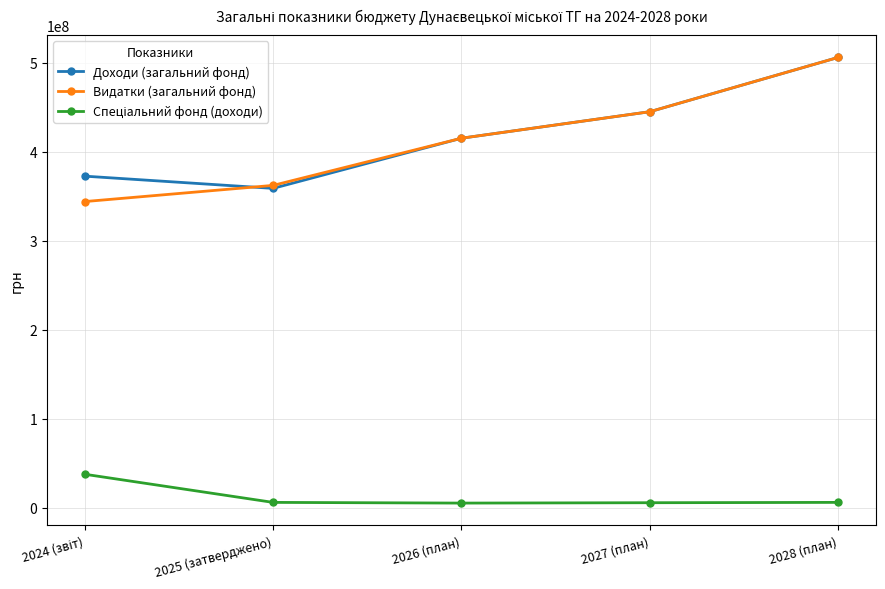

Is the value of Доходи (загальний фонд) at 2027 (план) greater than the value of Видатки (загальний фонд) at 2025 (затверджено)?

Yes